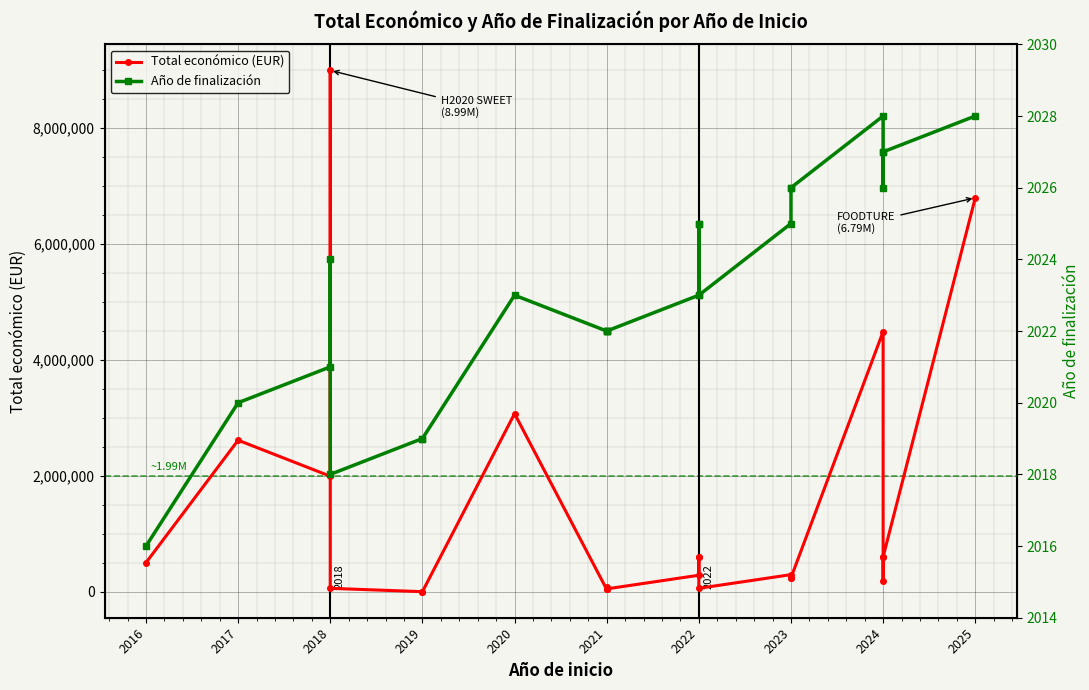

Between 2022 and 2025, which series saw the biggest shift?

Total económico (EUR)